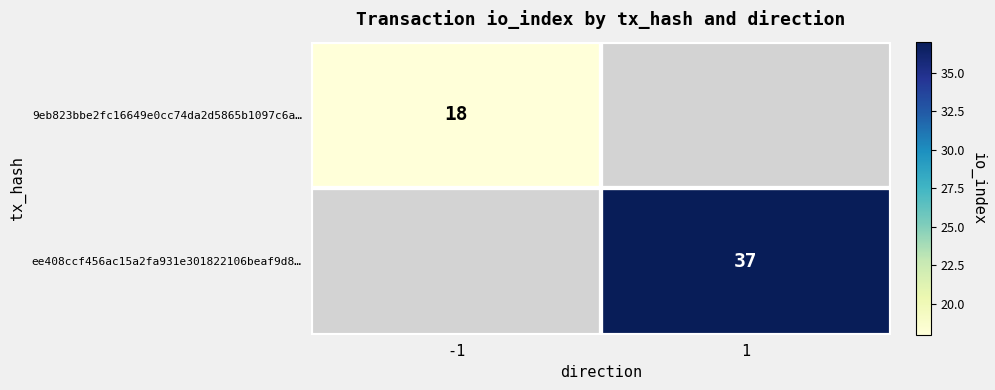

The value of 9eb823bbe2fc16649e0cc74da2d5865b1097c6a… at -1 is 31. True or false?

False